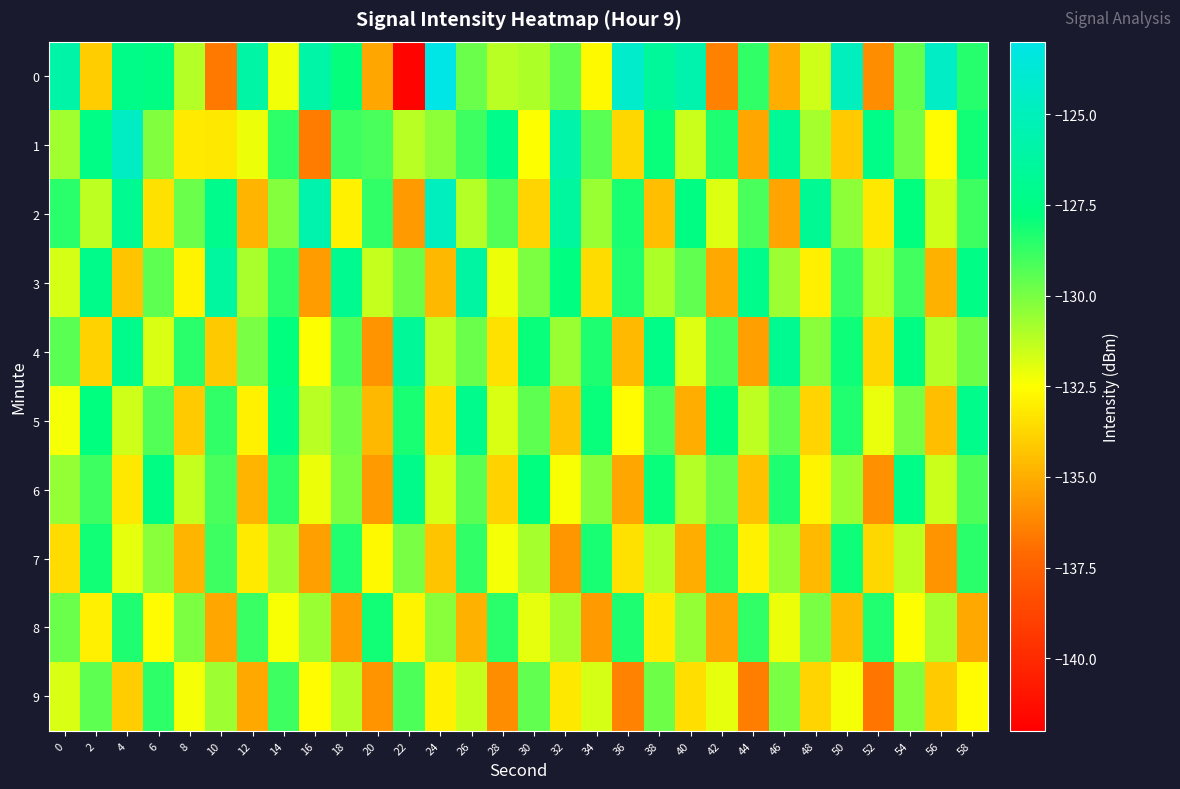

What is the greatest value displayed?

-123.0